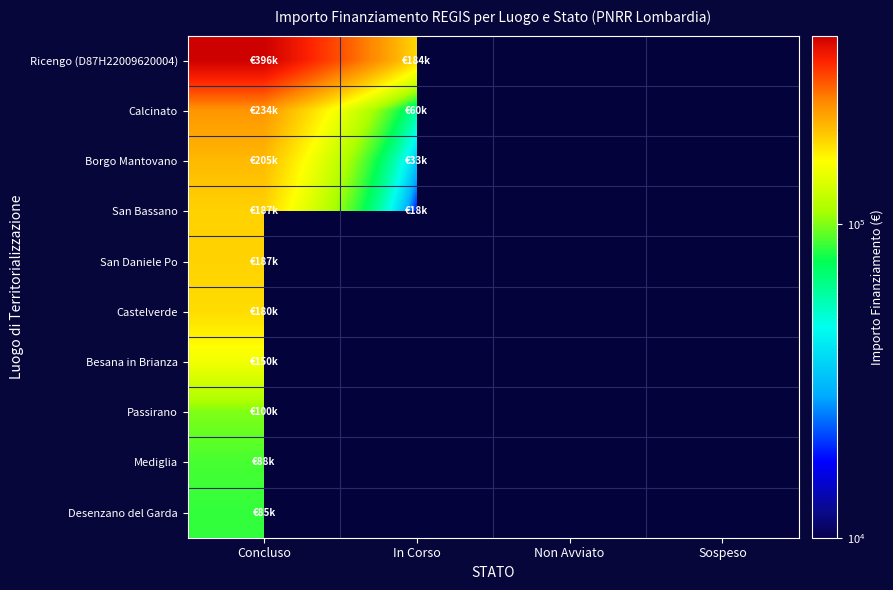

Rank the series by their average value, from highest to lowest.

Ricengo (D87H22009620004), Calcinato, Borgo Mantovano, San Bassano, San Daniele Po, Castelverde, Besana in Brianza, Passirano, Mediglia, Desenzano del Garda